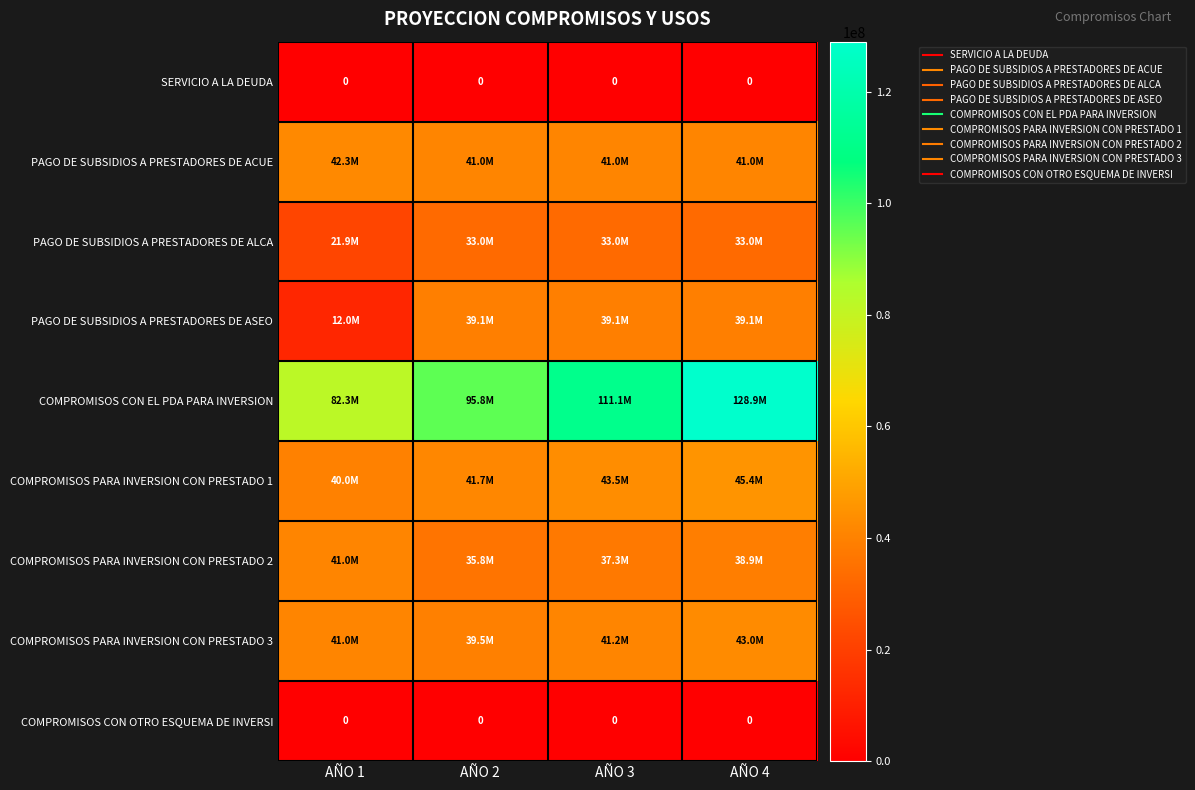

What is the difference between the maximum and minimum values in the PAGO DE SUBSIDIOS A PRESTADORES DE ACUE series?

1304706